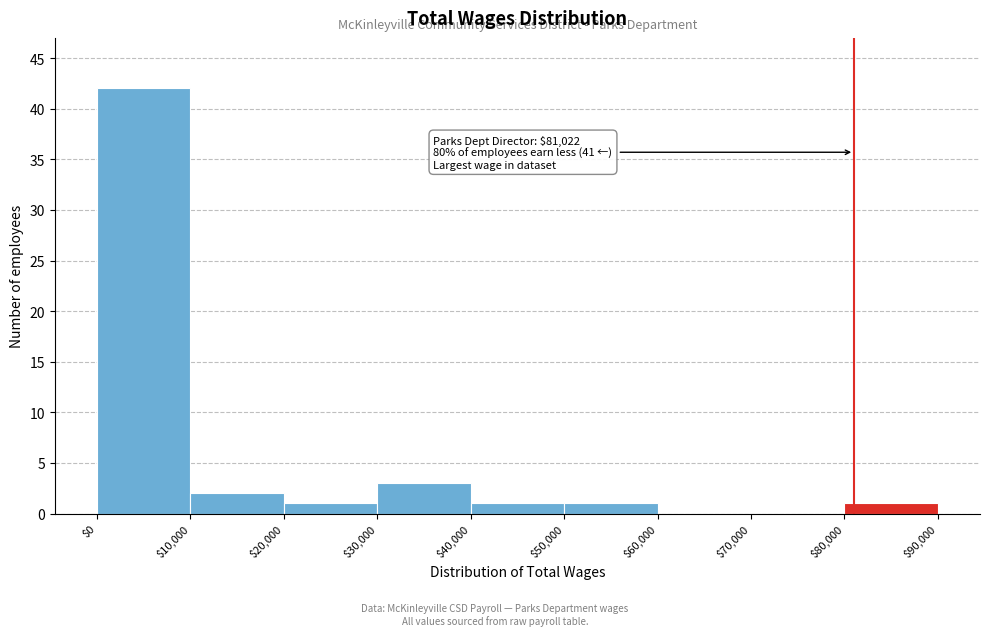

Which range on the x-axis has the tallest bar?

$0 to $10,000